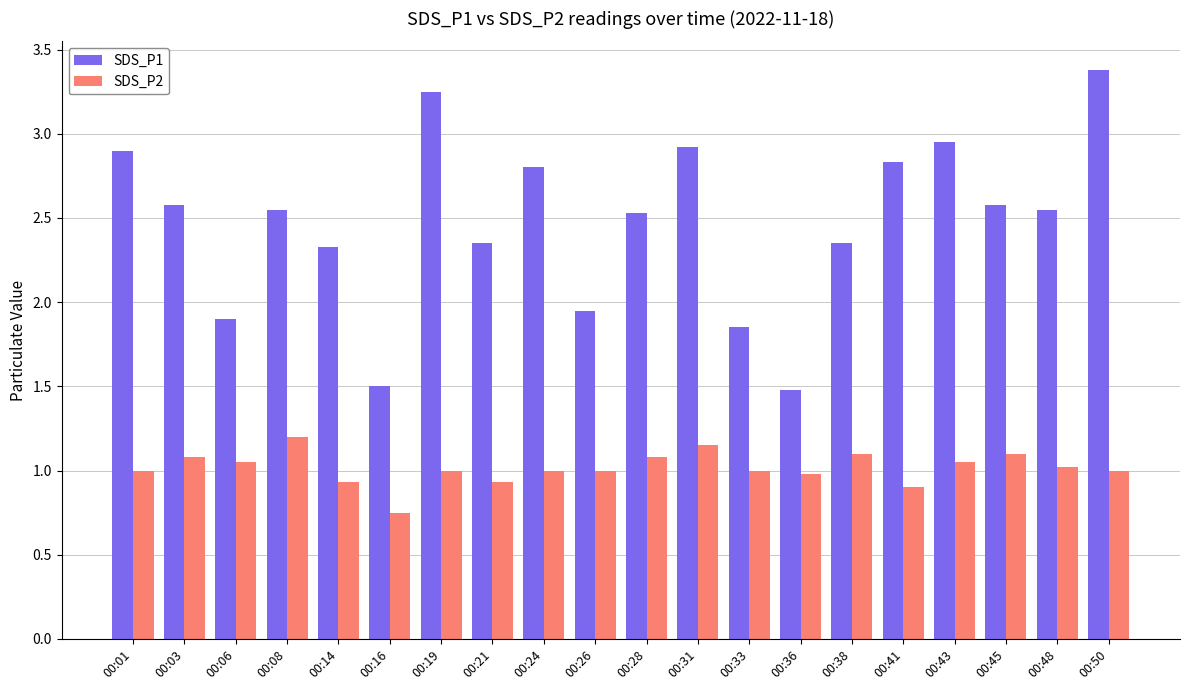

Where does the SDS_P1 series first go above 2?

00:01